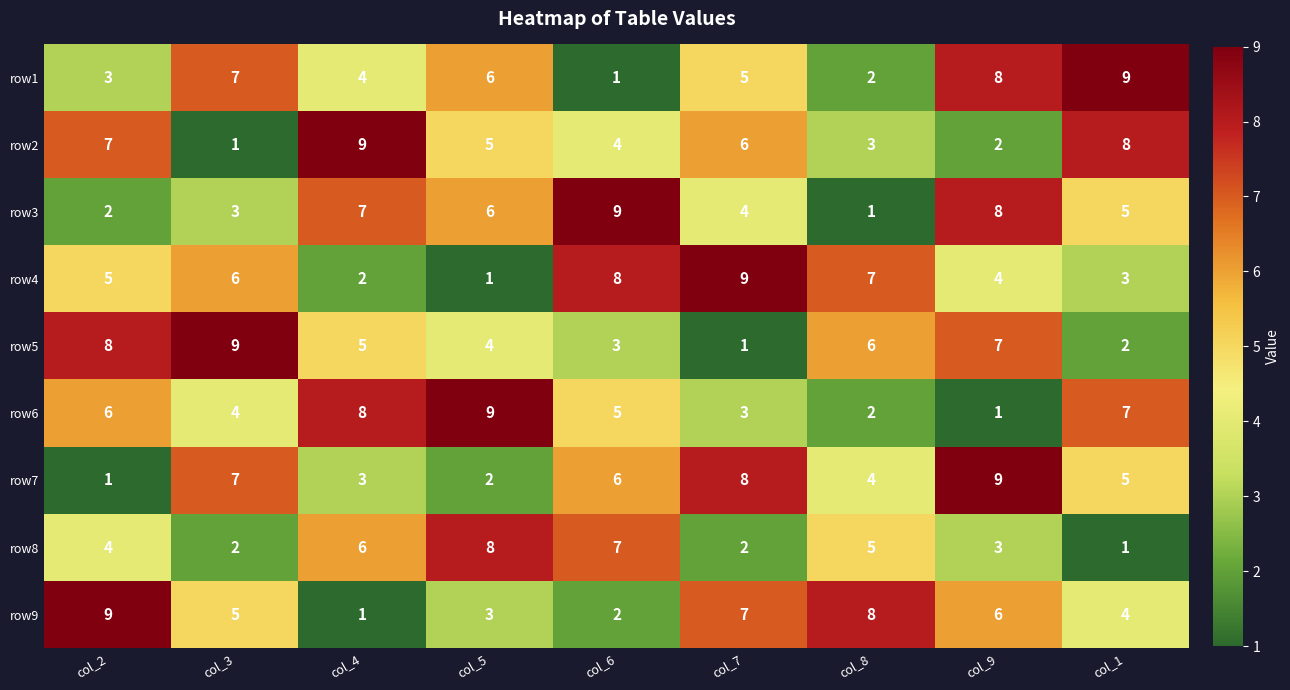

How many distinct data groups are displayed?

9